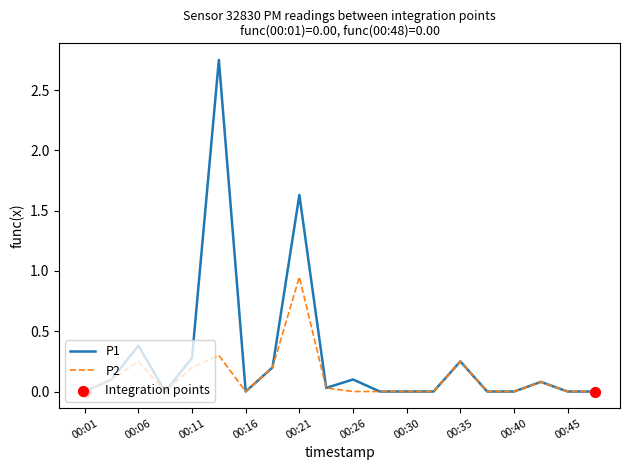

Which series has the largest total across all categories?

P1